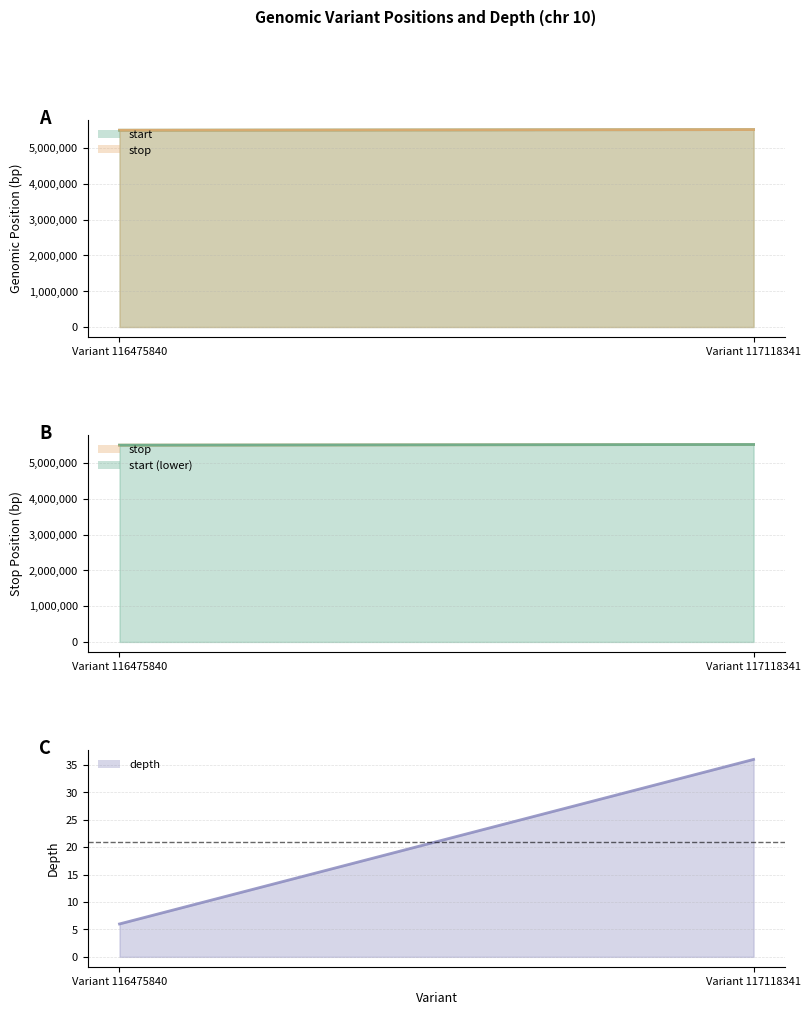

What is the minimum value for depth?

6